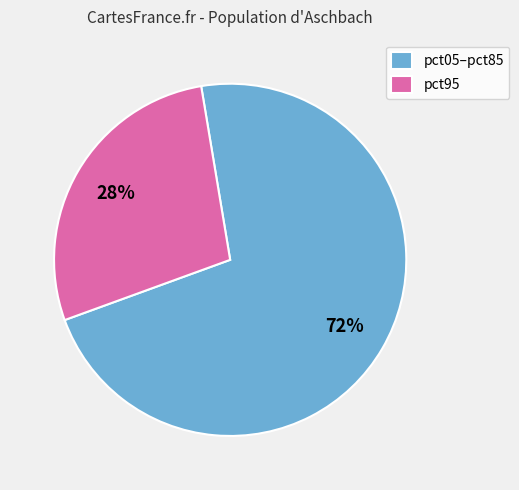

Which slice is the smallest?

pct95